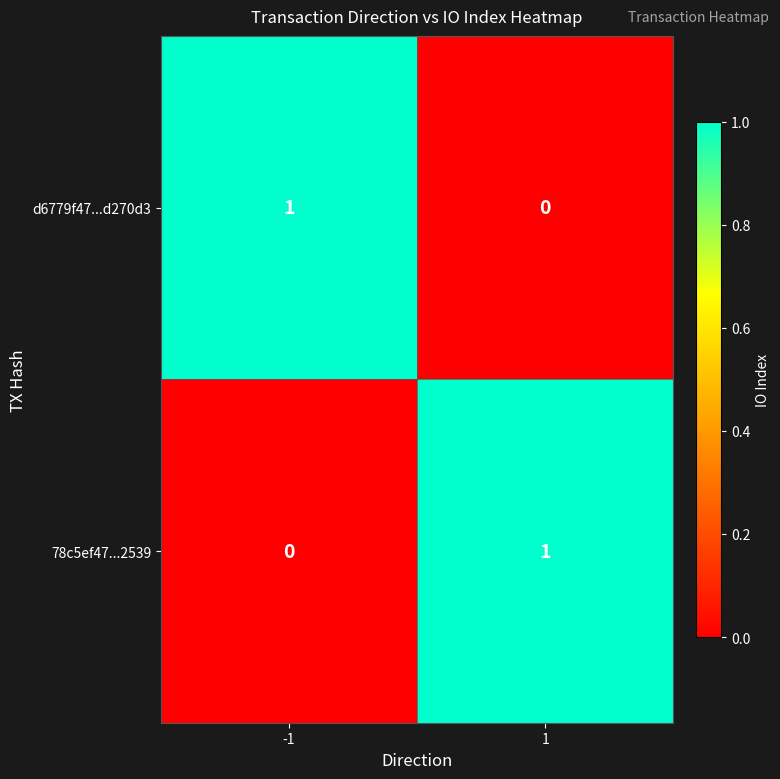

The value of d6779f47...d270d3 at 1 is -1. True or false?

False